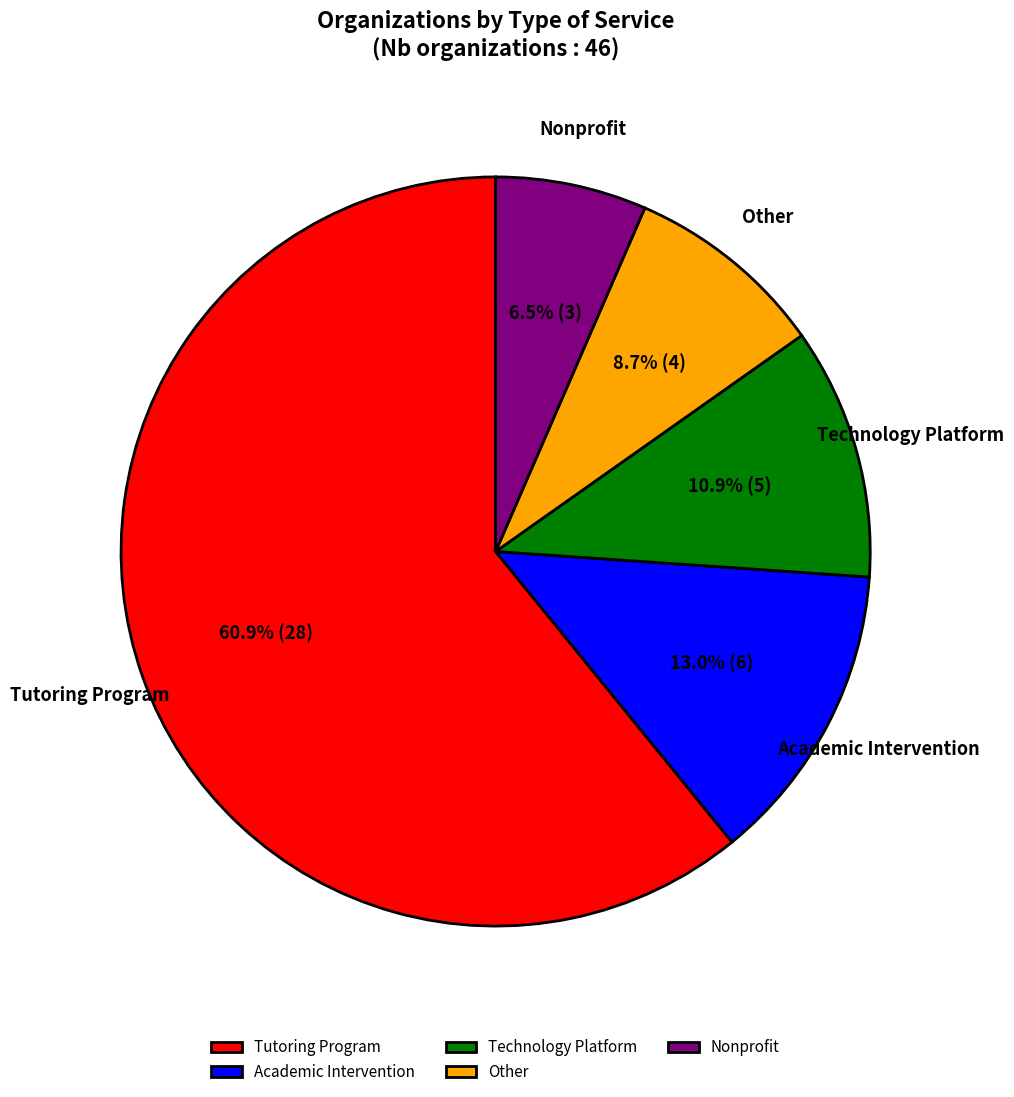

What percentage is NOT represented by Technology Platform?

89.1%